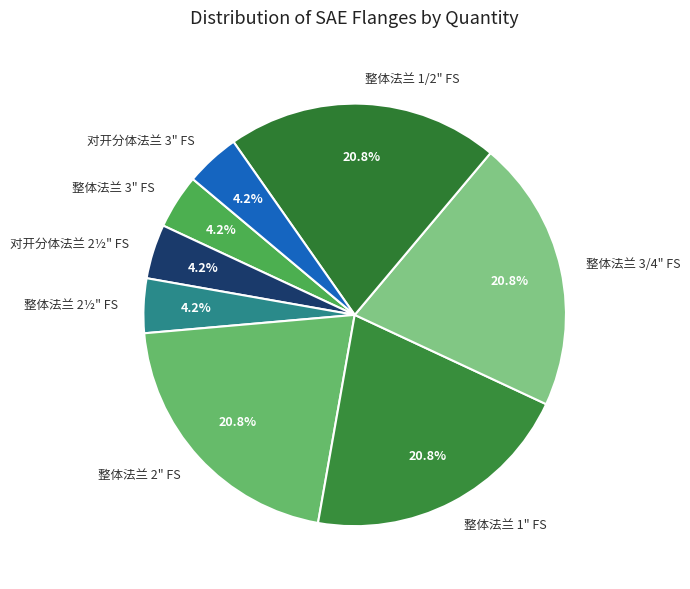

Count the number of slices in the pie.

8